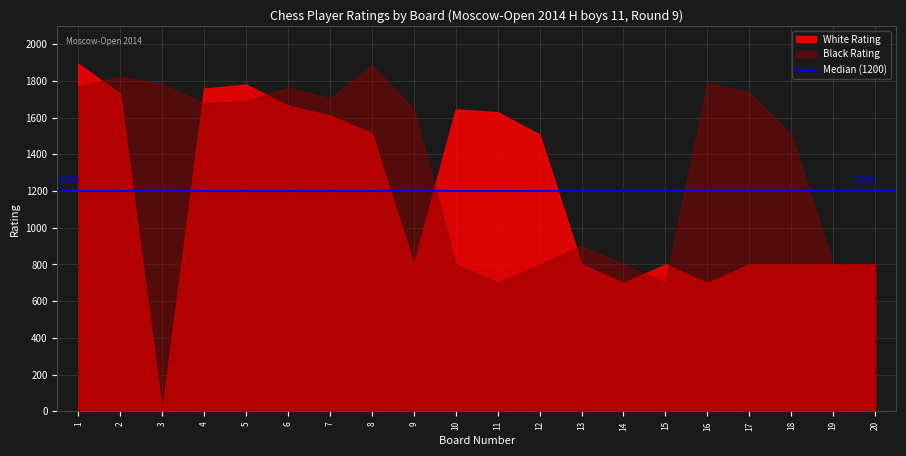

True or false: Black Rating and White Rating intersect in this chart.

True